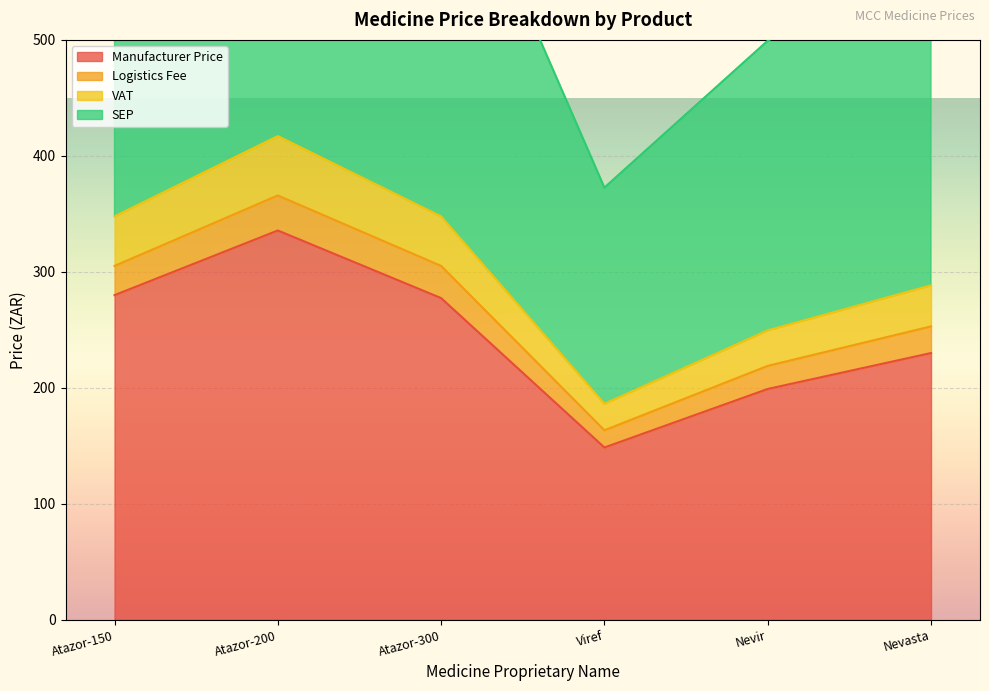

At which category does SEP reach its first local peak?

Atazor-200